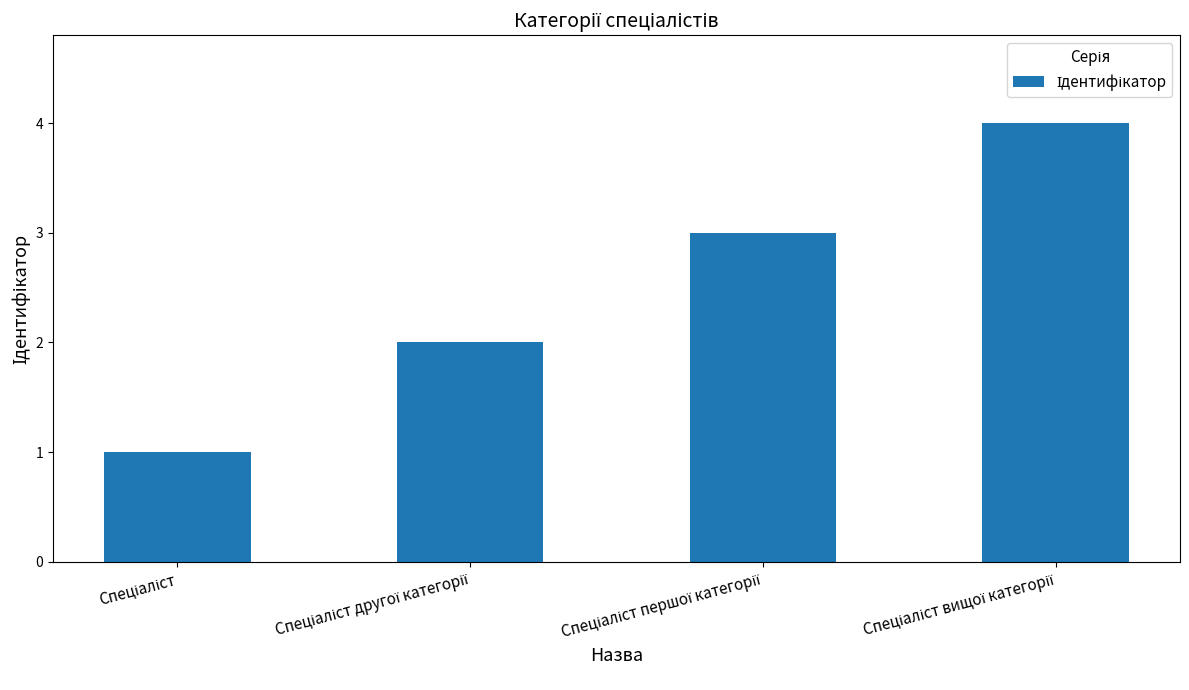

Count the number of categories in the chart.

4